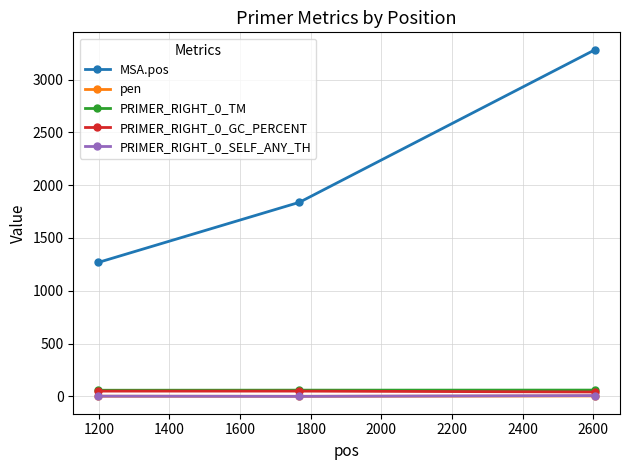

What is the maximum value shown in the chart?

3283.0